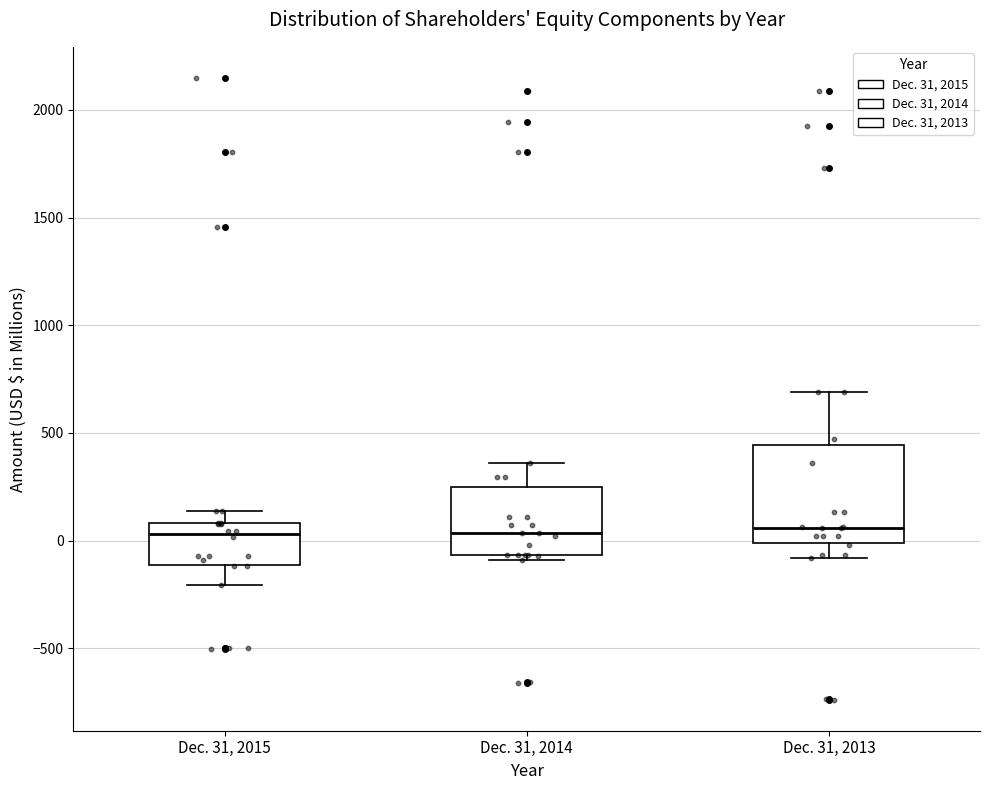

Comparing the boxes themselves (not the whiskers), which one is the tallest?

Dec. 31, 2013